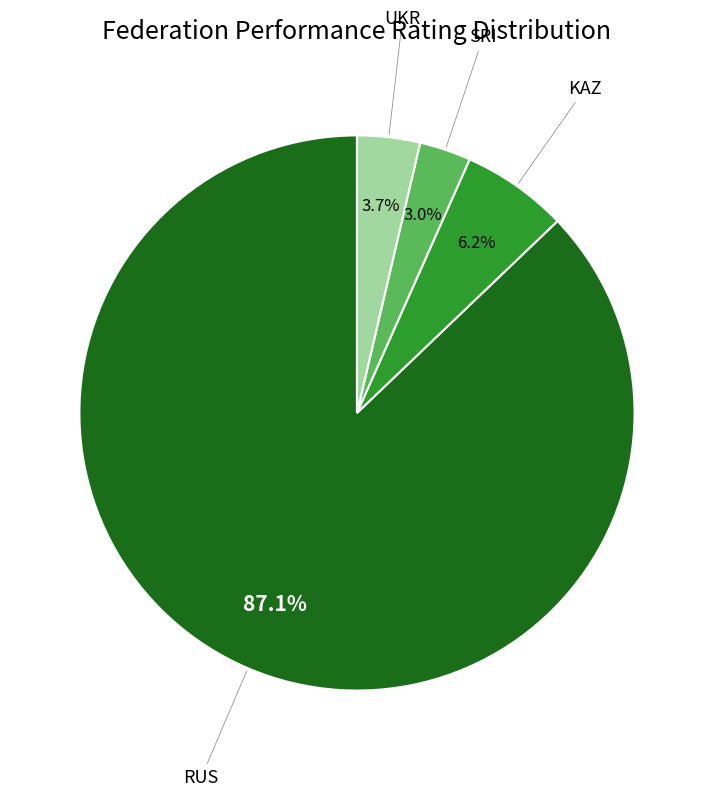

Is there a majority slice in this chart?

Yes